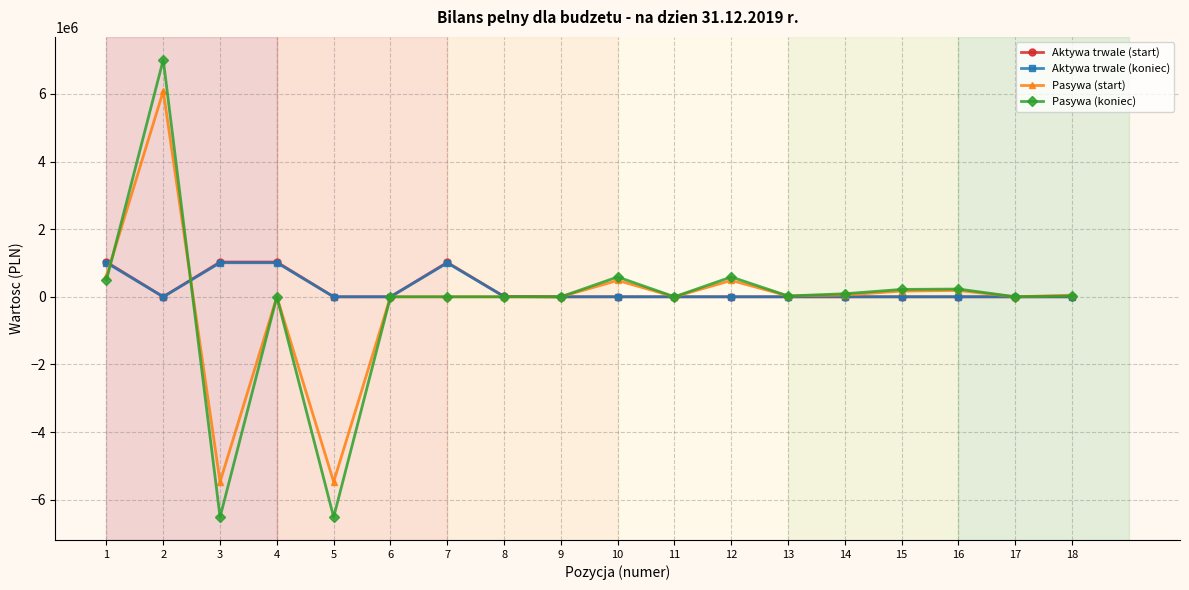

True or false: Pasywa (start) has more than 2 points higher than both neighbors.

True